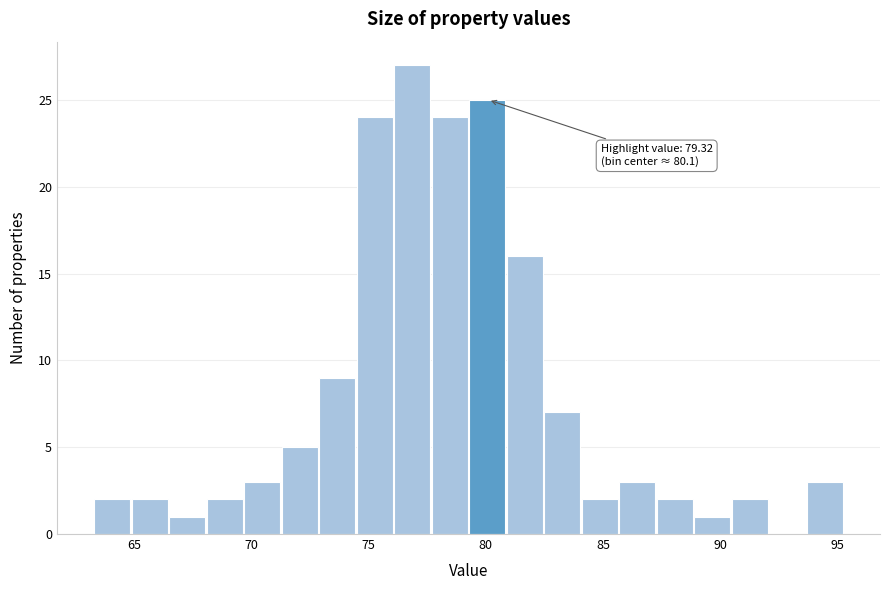

Read against the x-axis, roughly where is the centre of the tallest bar?

77.0